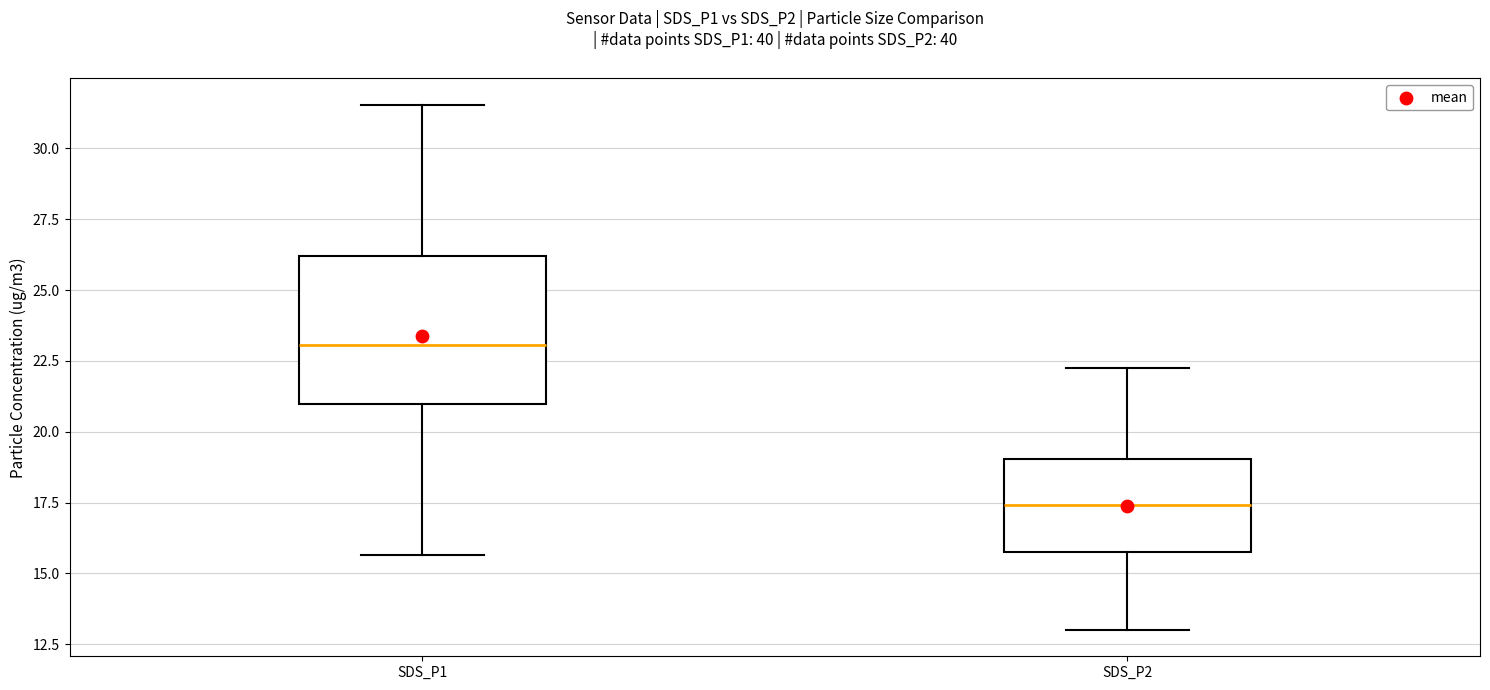

Reading left to right, transcribe this box plot: for each box, give where its median line is, the range the box spans, and where its two whiskers end, as read against the y-axis. The values are not printed on the chart, so give them approximately, as read against the axis.

SDS_P1: median 23.0, box 21.0 to 26.0, whiskers 15.5 to 31.5
SDS_P2: median 17.5, box 16.0 to 19.0, whiskers 13.0 to 22.5